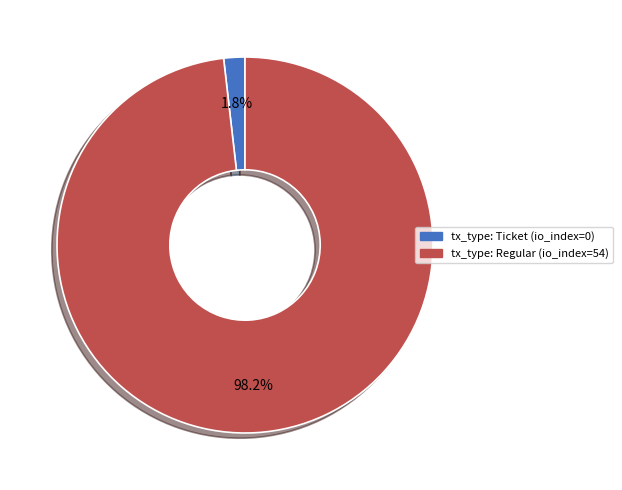

How many segments does this pie chart have?

2